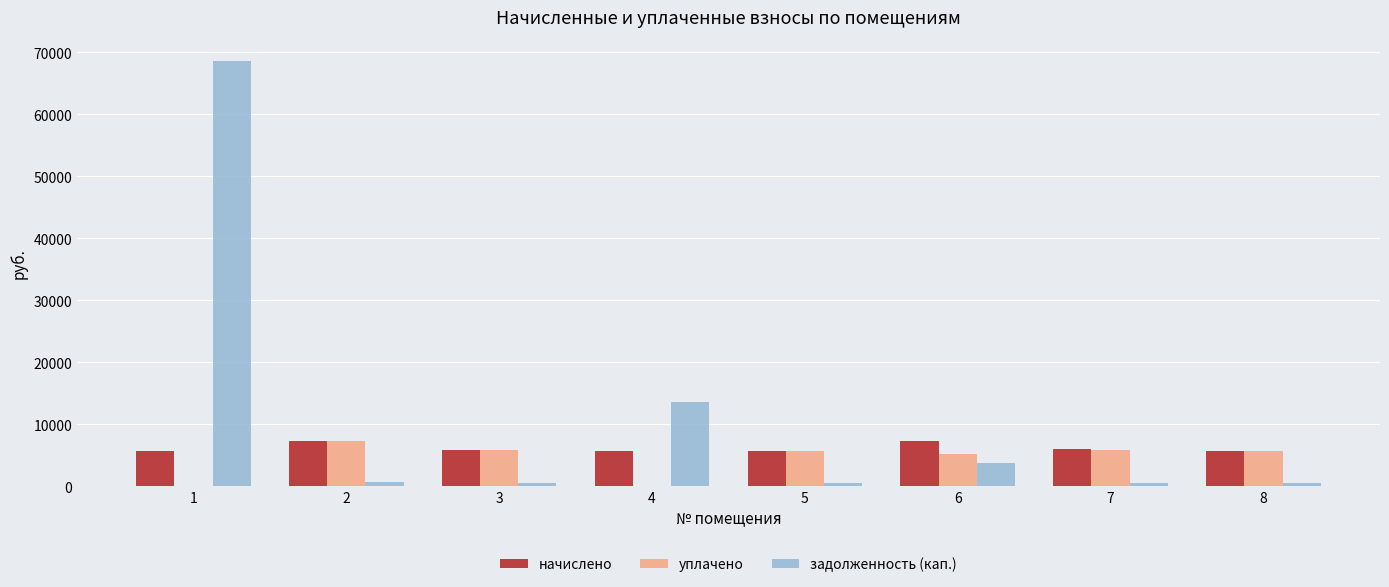

What is the maximum value shown in the chart?

68594.3